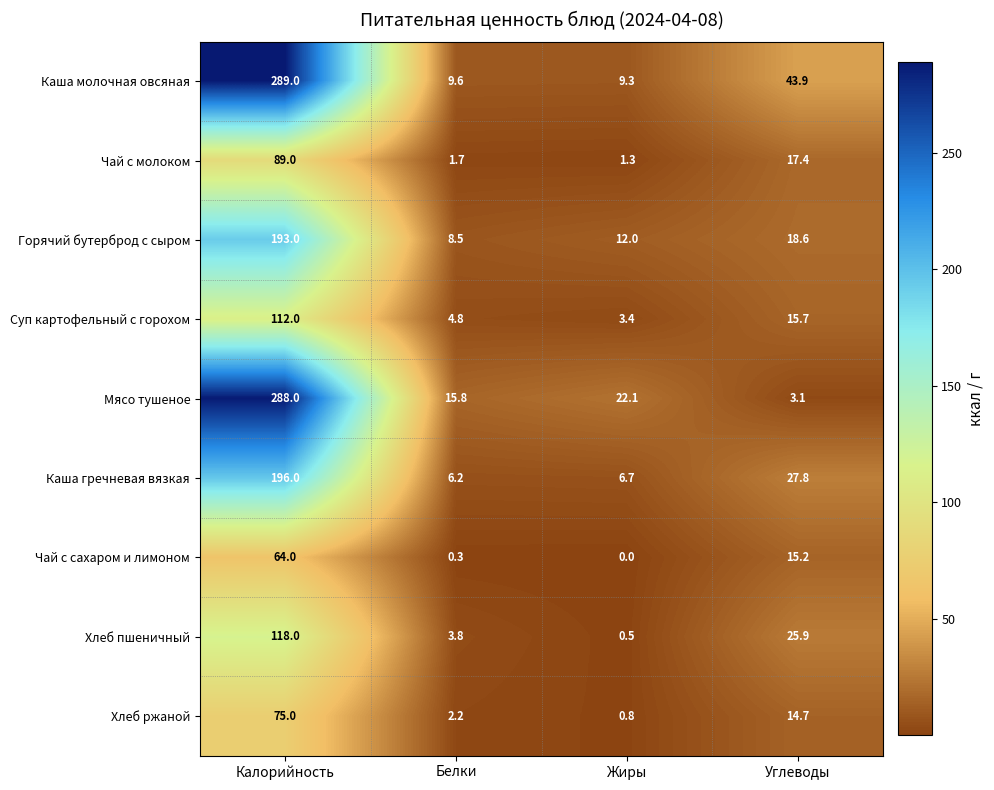

Which series has the largest total across all categories?

Каша молочная овсяная